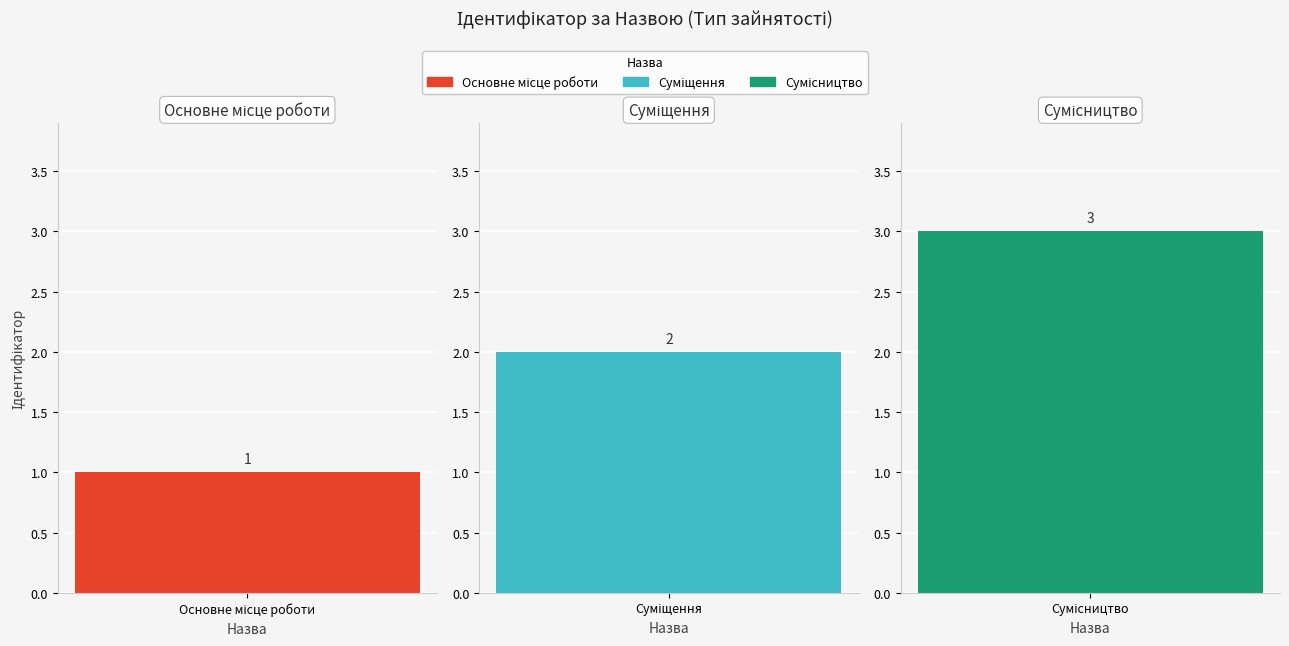

What is the difference between the maximum and minimum values?

2